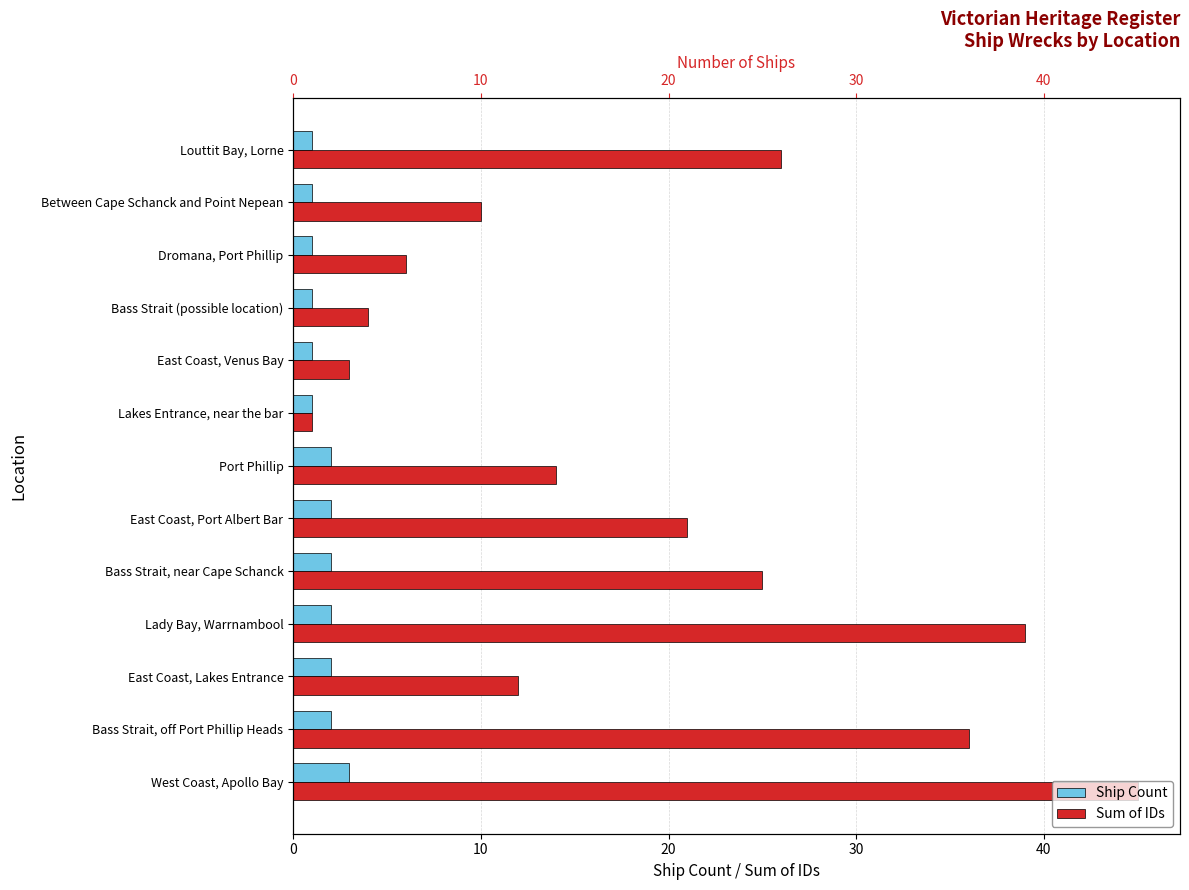

What are all the series names shown in the legend?

Ship Count, Sum of IDs